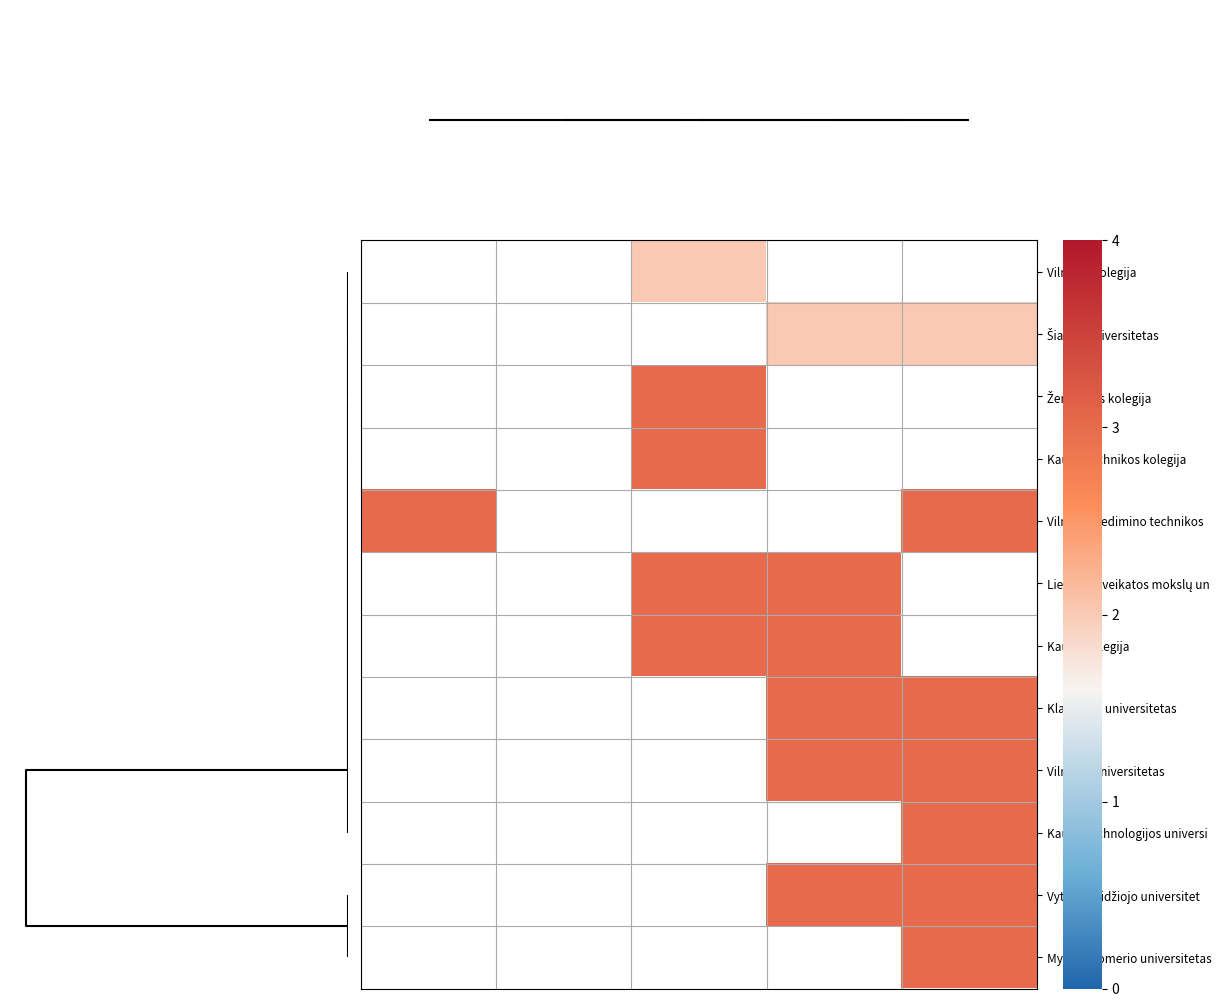

Count the number of data series in this chart.

12